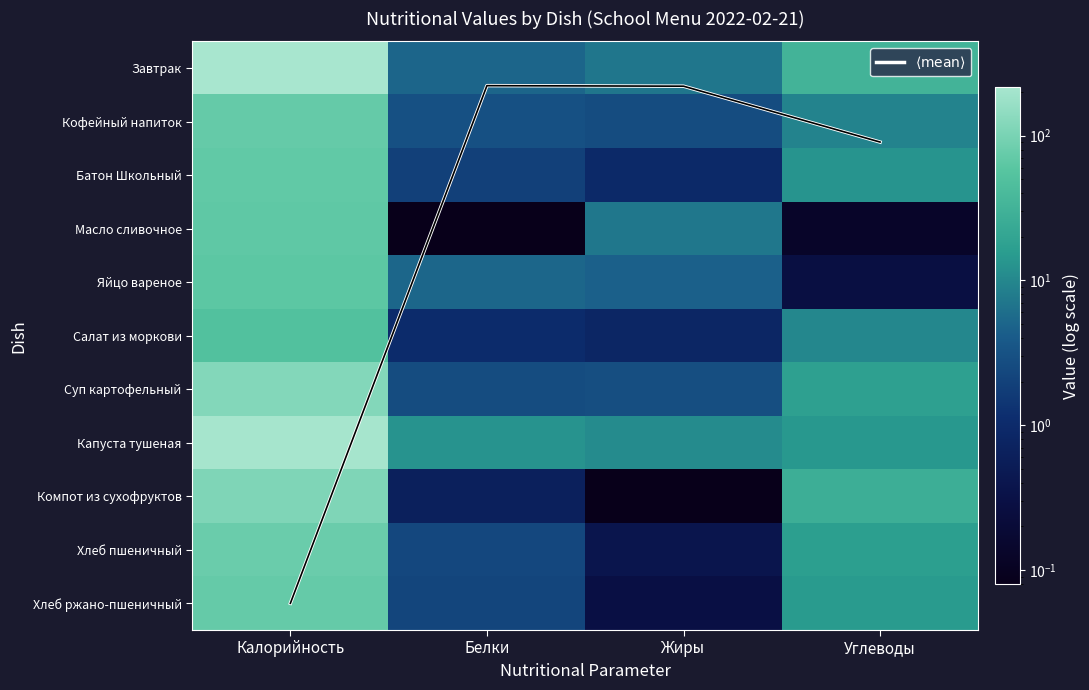

Where is Хлеб пшеничный nearest to the value 39?

Углеводы